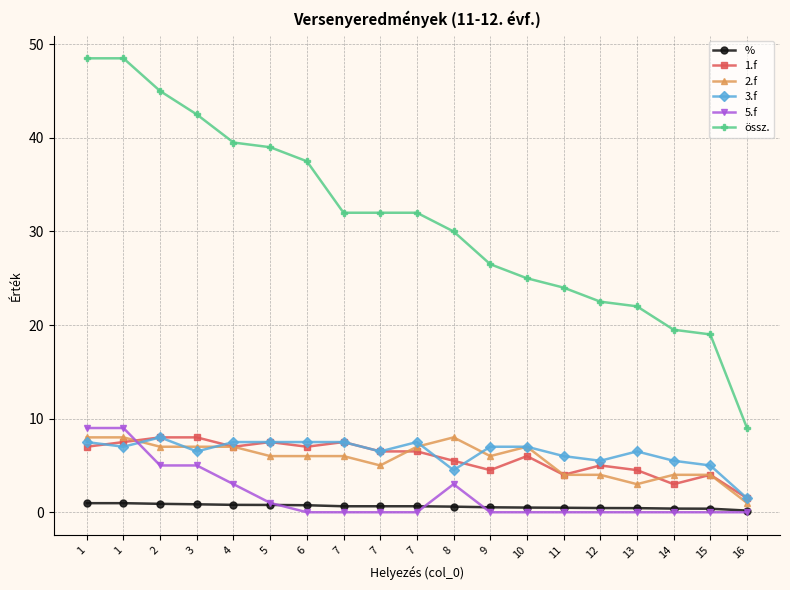

What are all the series names shown in the legend?

%, 1.f, 2.f, 3.f, 5.f, össz.